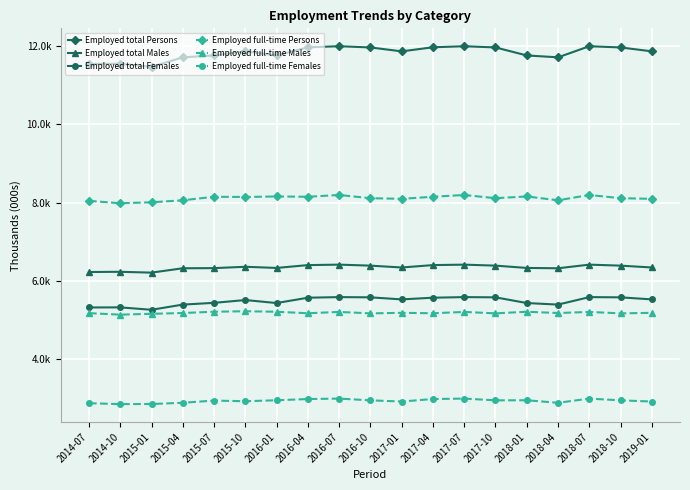

What is the maximum value for Employed total Persons?

11995.4